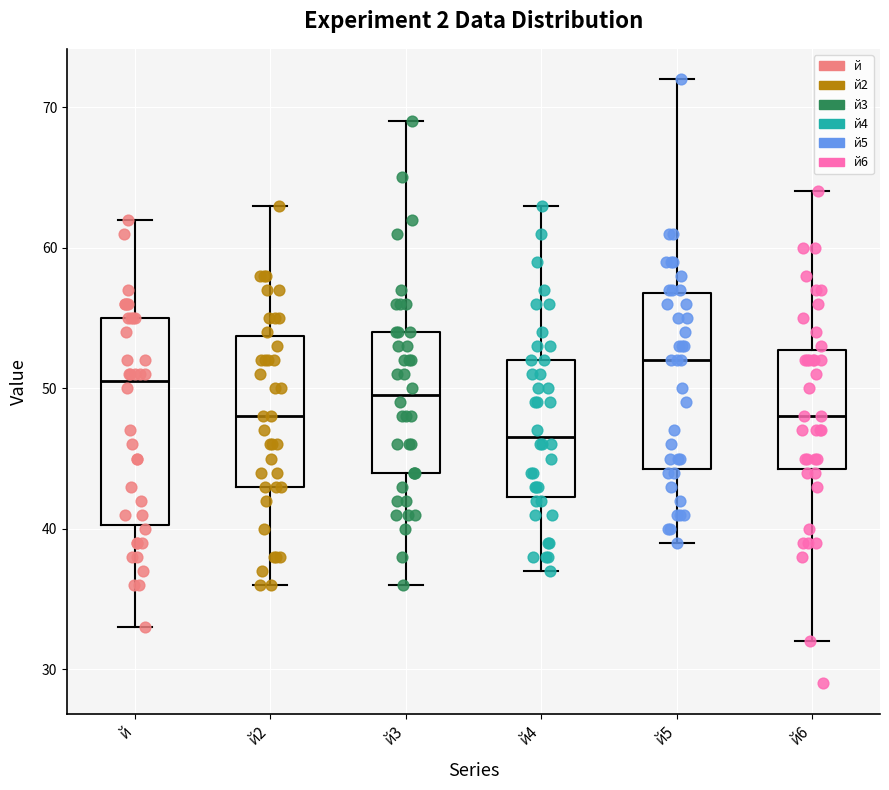

Reading left to right, read every box against the y-axis: the position of its median line, the range the box covers, and the ends of its whiskers. The values are not printed on the chart, so give them approximately, as read against the axis.

й: median 51, box 40 to 55, whiskers 33 to 62
й2: median 48, box 43 to 54, whiskers 36 to 63
й3: median 50, box 44 to 54, whiskers 36 to 69
й4: median 47, box 42 to 52, whiskers 37 to 63
й5: median 52, box 44 to 57, whiskers 39 to 72
й6: median 48, box 44 to 53, whiskers 32 to 64